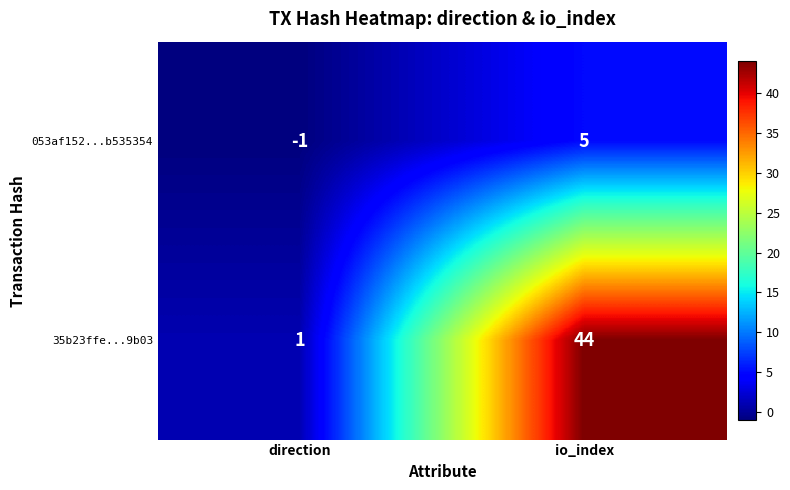

Which series has the largest total across all categories?

35b23ffe...9b03